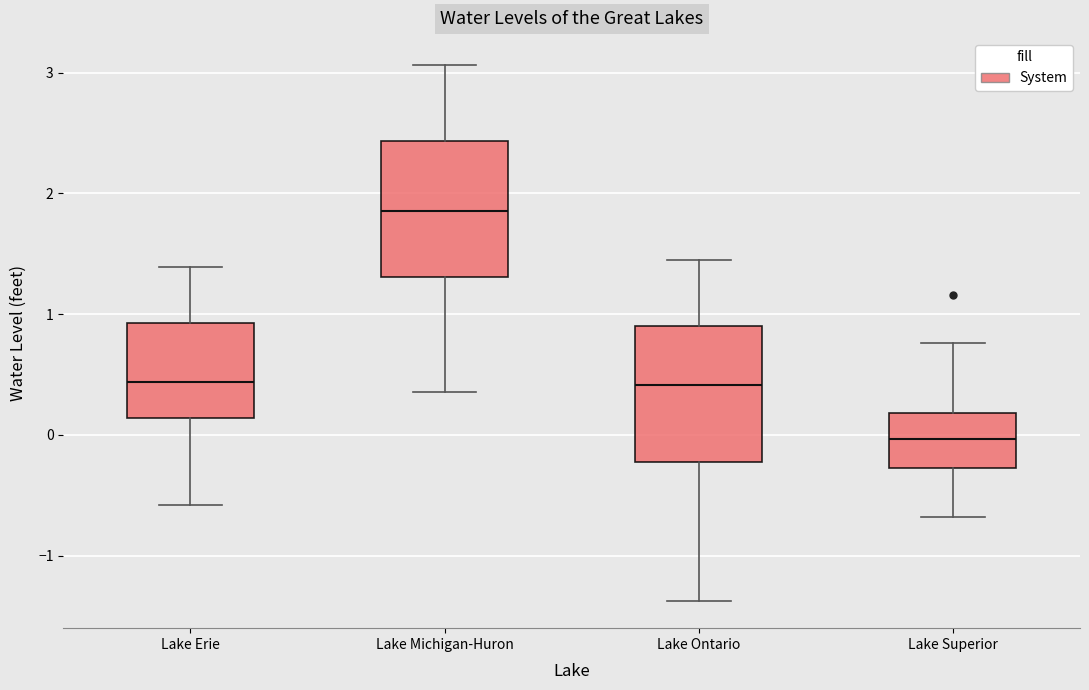

Reading left to right, transcribe this box plot: for each box, give where its median line is, the range the box spans, and where its two whiskers end, as read against the y-axis. The values are not printed on the chart, so give them approximately, as read against the axis.

Lake Erie: median 0.4, box 0.1 to 0.9, whiskers -0.6 to 1.4
Lake Michigan-Huron: median 1.9, box 1.3 to 2.4, whiskers 0.4 to 3.1
Lake Ontario: median 0.4, box -0.2 to 0.9, whiskers -1.4 to 1.5
Lake Superior: median 0.0, box -0.3 to 0.2, whiskers -0.7 to 0.8